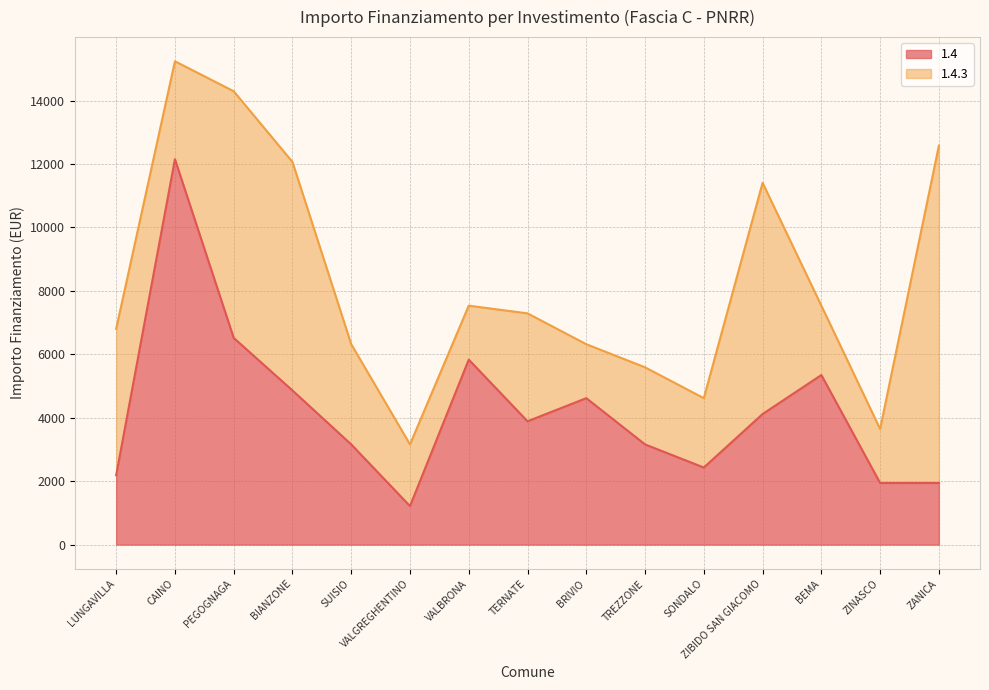

List the labels in order of value, smallest first.

VALGREGHENTINO, ZINASCO, ZANICA, LUNGAVILLA, SONDALO, SUISIO, TREZZONE, TERNATE, ZIBIDO SAN GIACOMO, BRIVIO, BIANZONE, BEMA, VALBRONA, PEGOGNAGA, CAINO